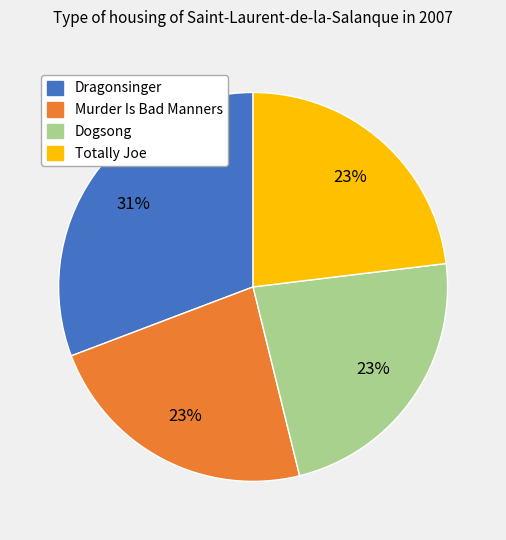

What is the ratio of the value at Murder Is Bad Manners to the value at Totally Joe?

1.0